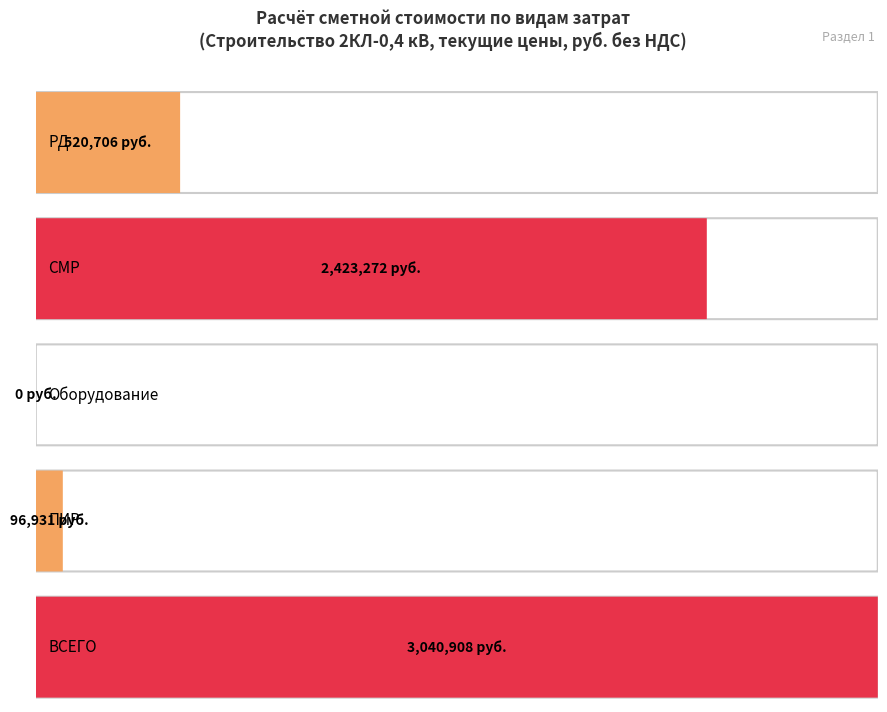

How many positive values are there?

4